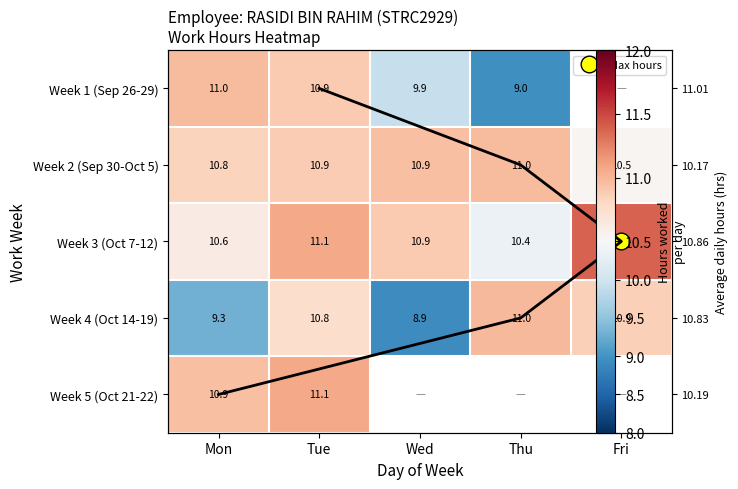

What is the difference between the highest and lowest values at Thu?

2.0